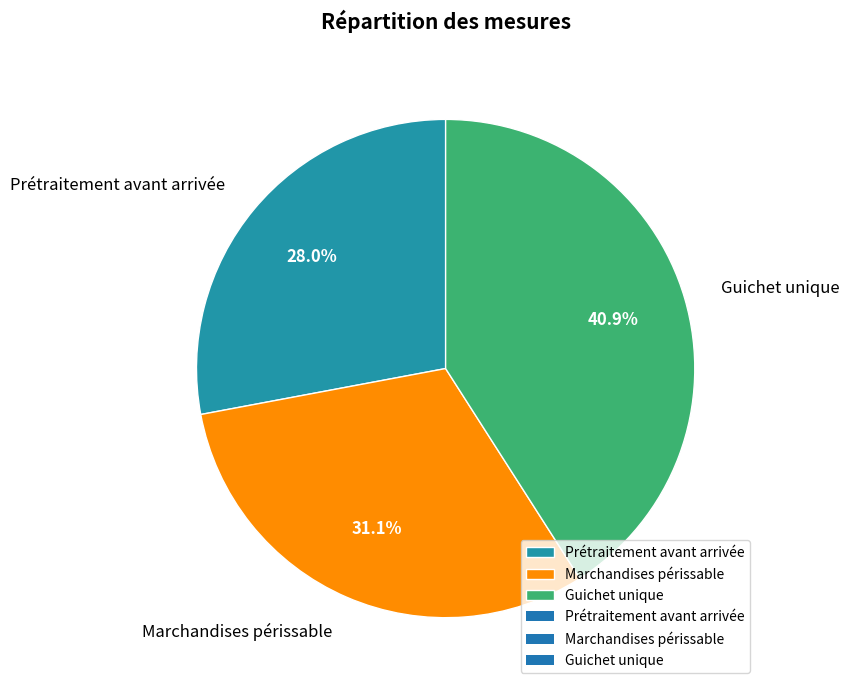

Is Guichet unique the majority of the pie?

No